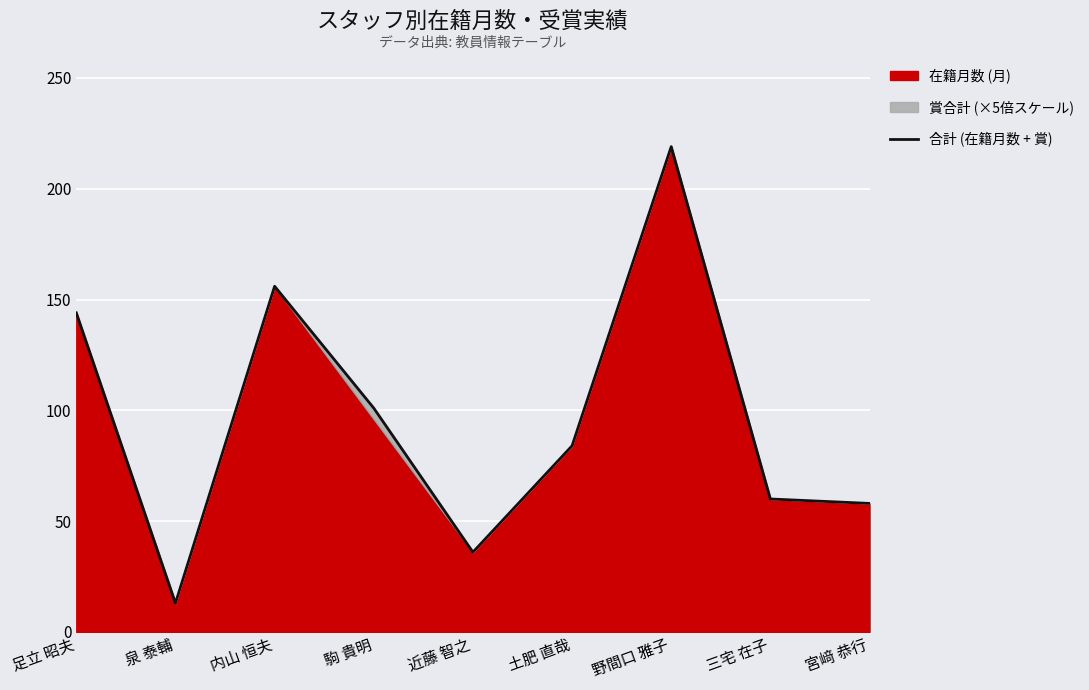

Which category has the lowest value across all series?

泉 泰輔